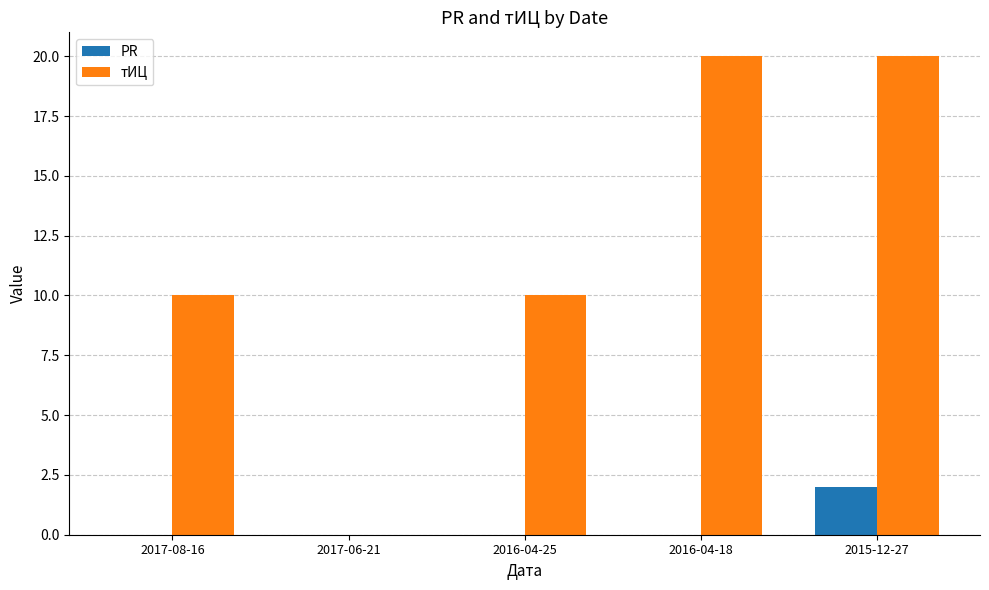

What is the average value of the тИЦ series?

12